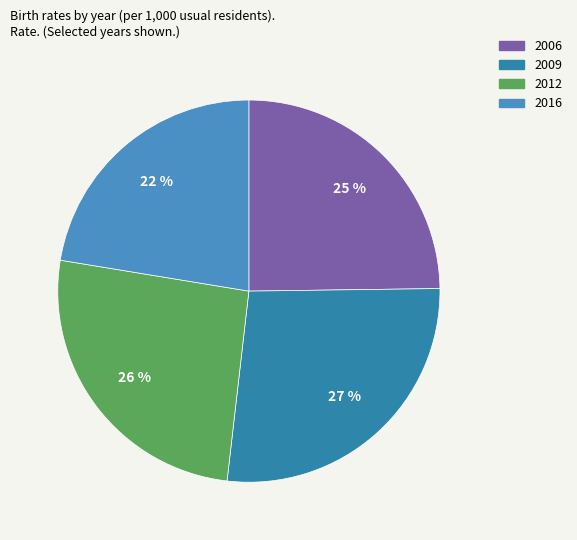

To the nearest percent, what is the difference between the largest and smallest slice percentages?

5%